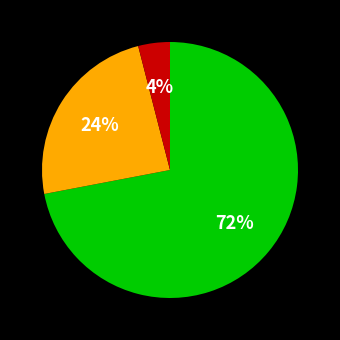

Is there a majority slice in this chart?

Yes